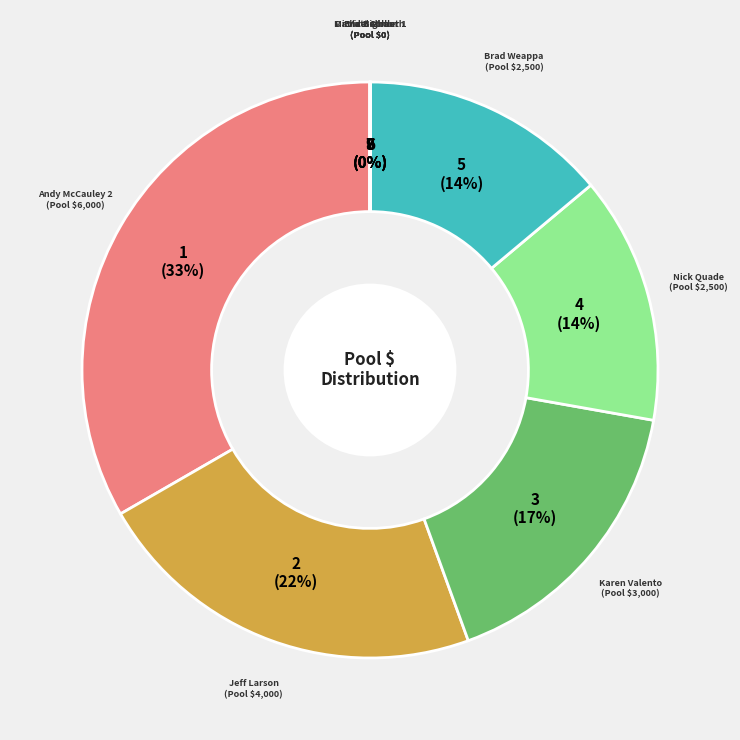

To the nearest percent, what is the average slice percentage?

11%